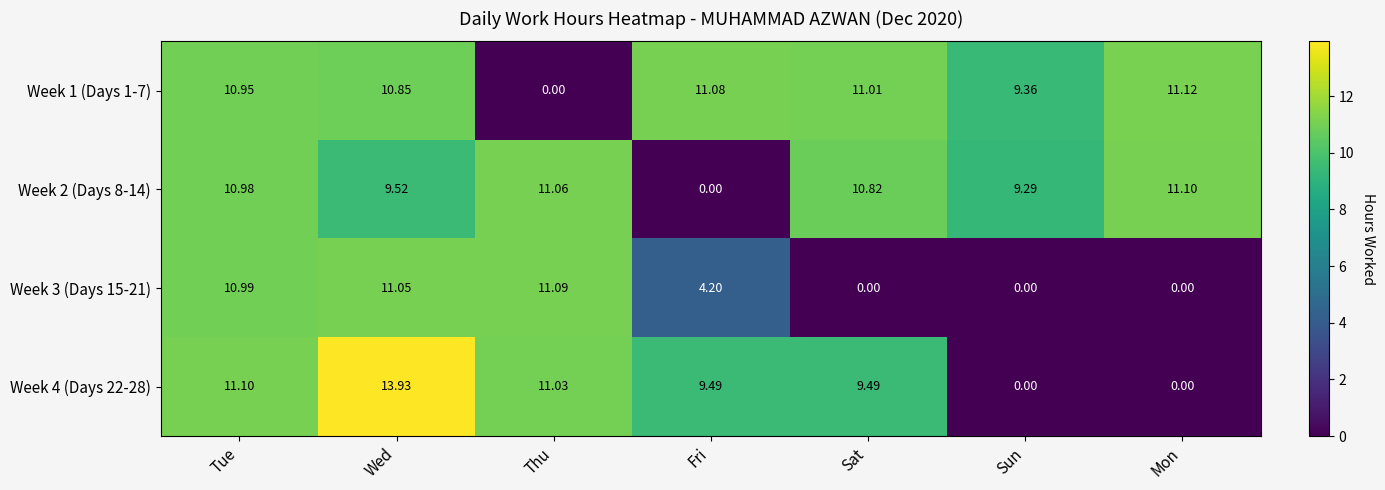

At which label does Week 1 (Days 1-7) reach its minimum?

Thu